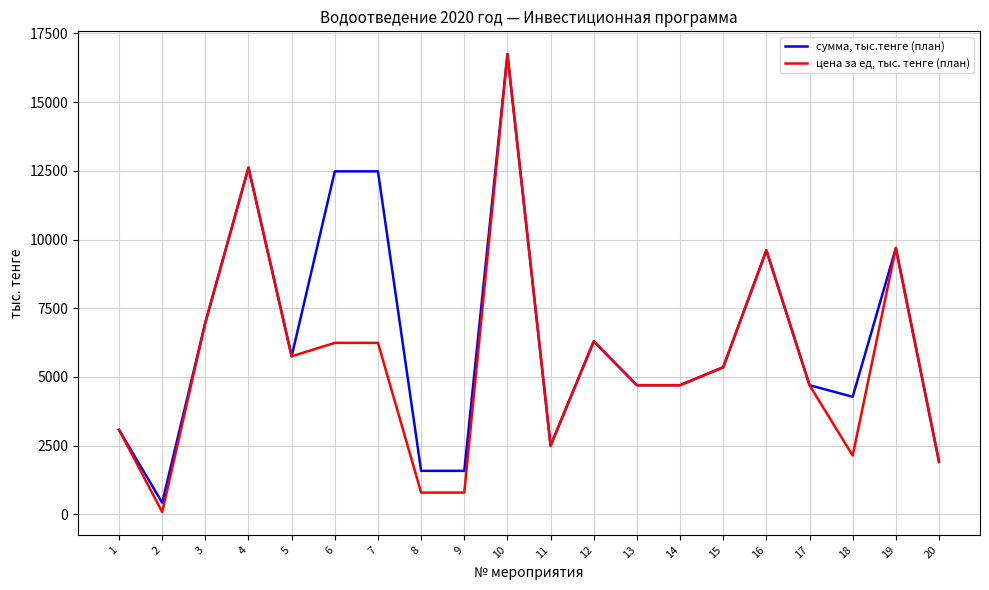

What is the maximum value for сумма, тыс.тенге (план)?

16742.0